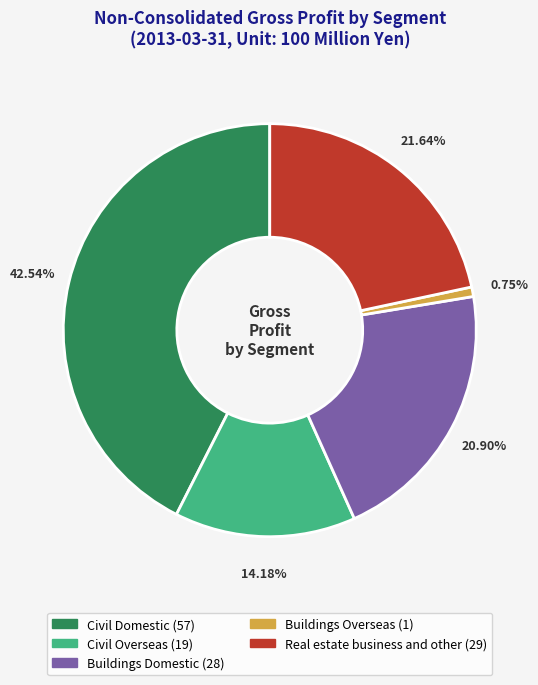

Is Buildings Domestic the majority of the pie?

No